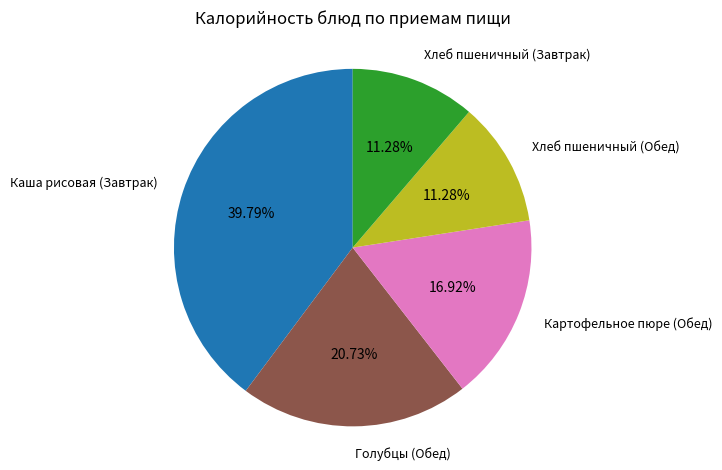

How many slices are in this pie chart?

5